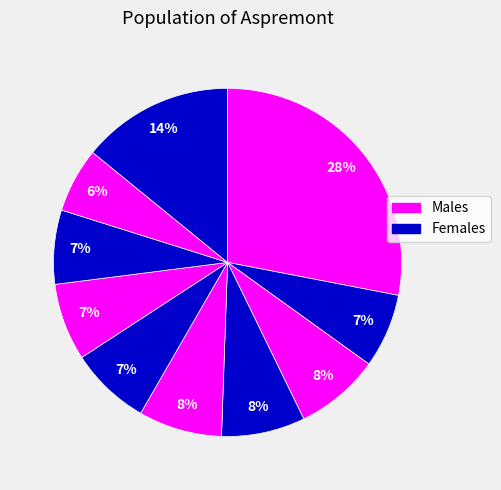

How many slices are in this pie chart?

10